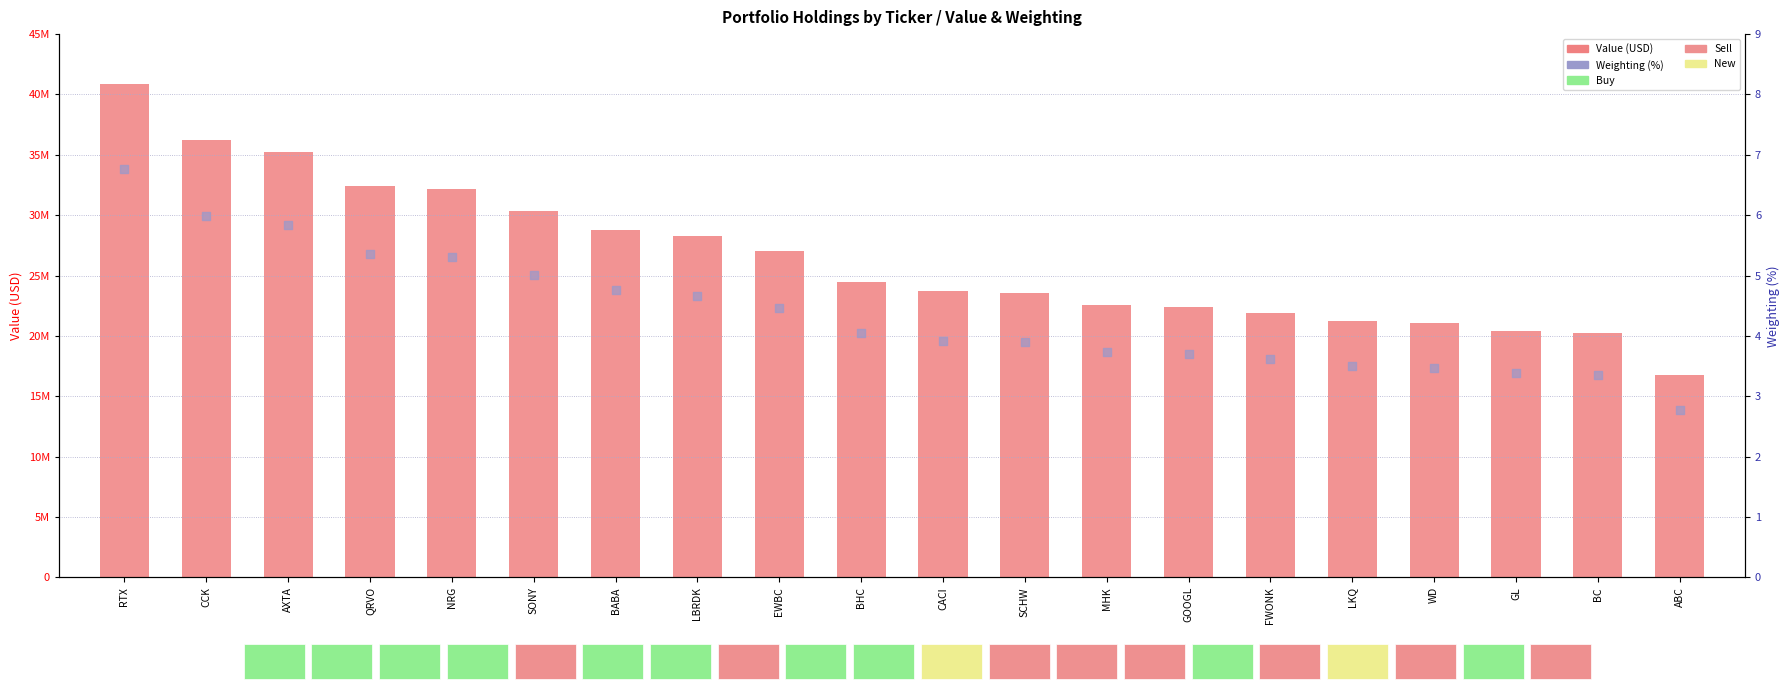

Is the value of Value at EWBC greater than the value of Weighting (%) at ABC?

Yes